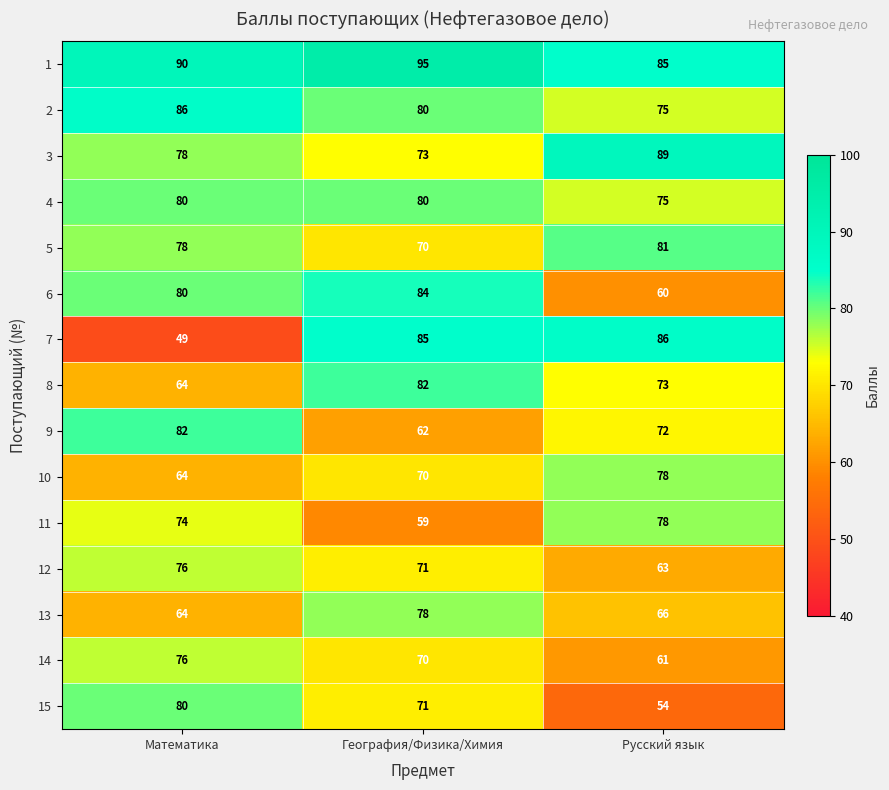

How many data points in 13 are less than 66?

1